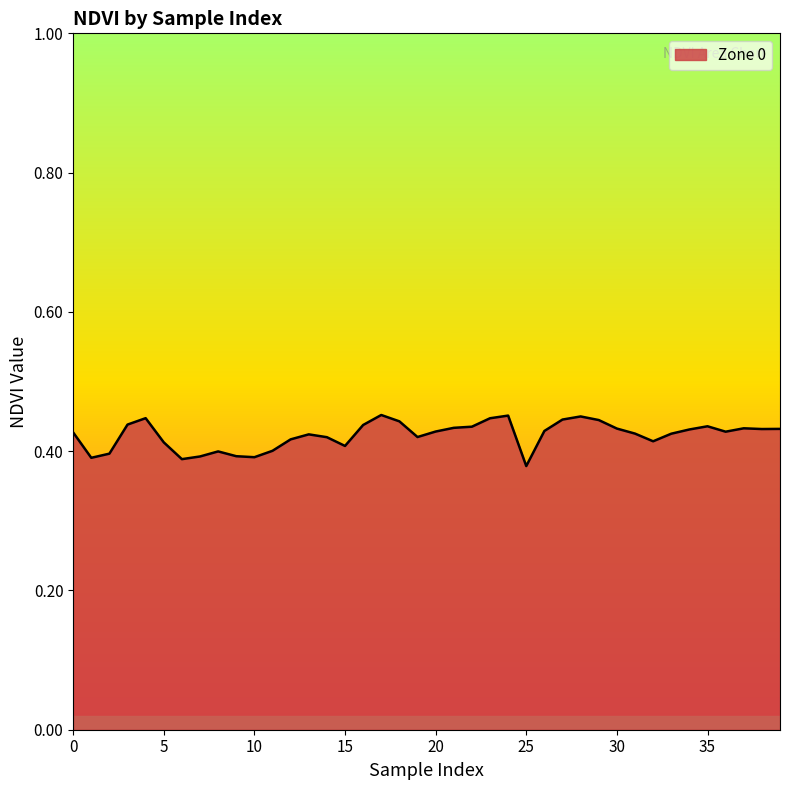

At which category does the chart reach its minimum across all series?

25